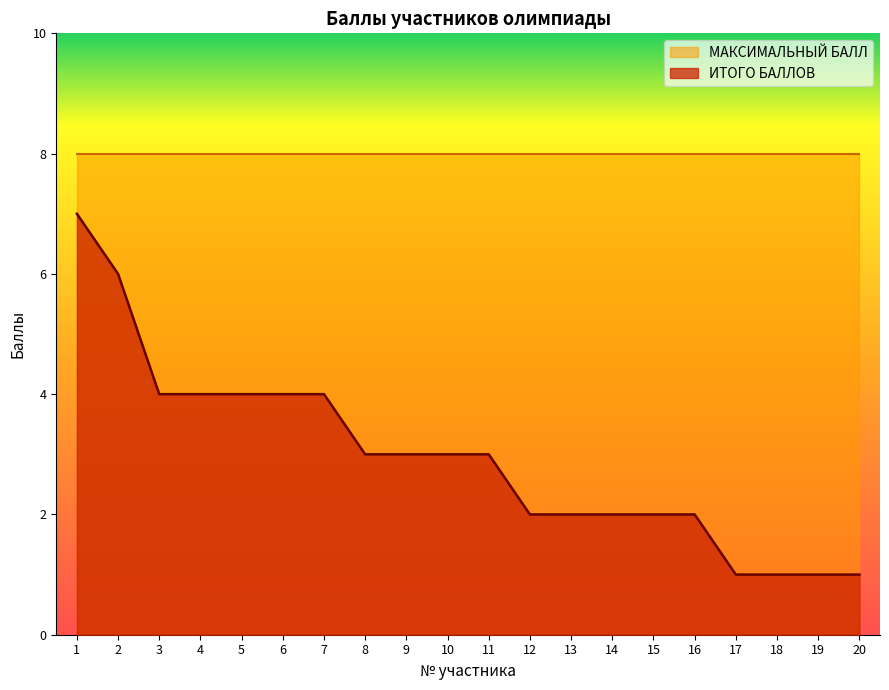

True or false: there are more than 1 points higher than both neighbors.

False